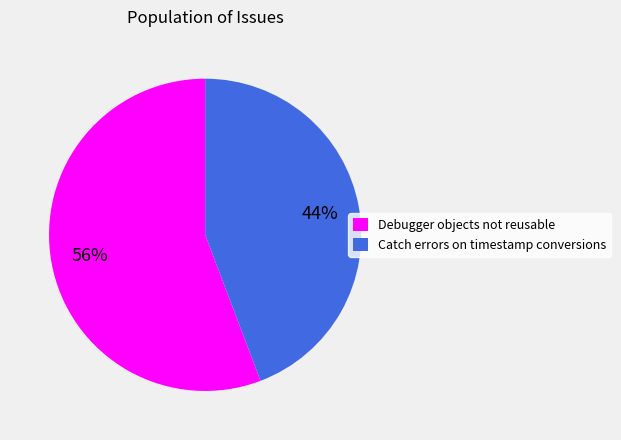

Between Debugger objects not reusable and Catch errors on timestamp conversions, which is larger?

Debugger objects not reusable